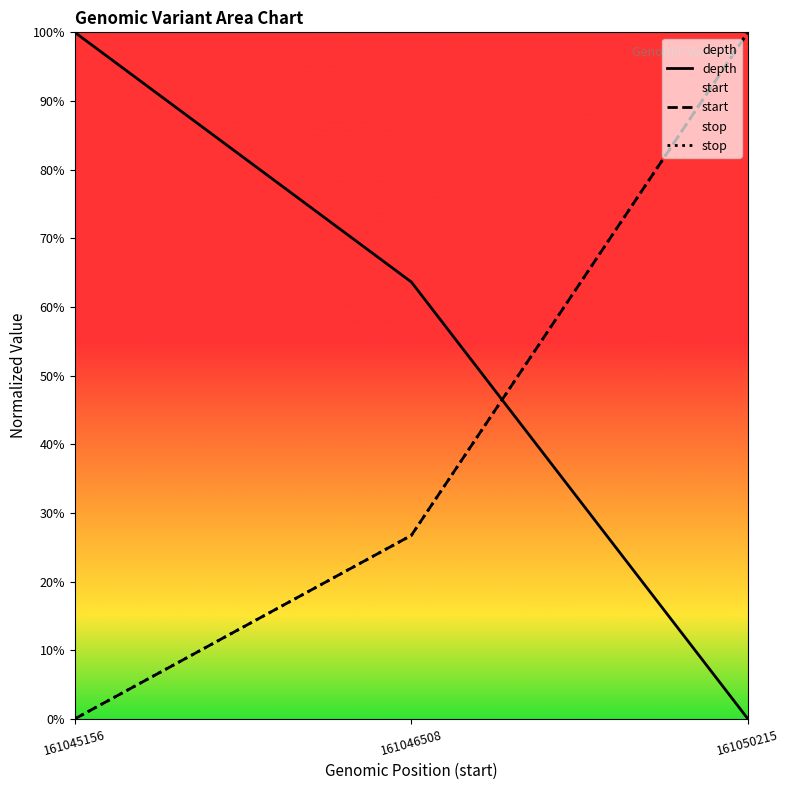

Which series has the widest spread of values?

depth